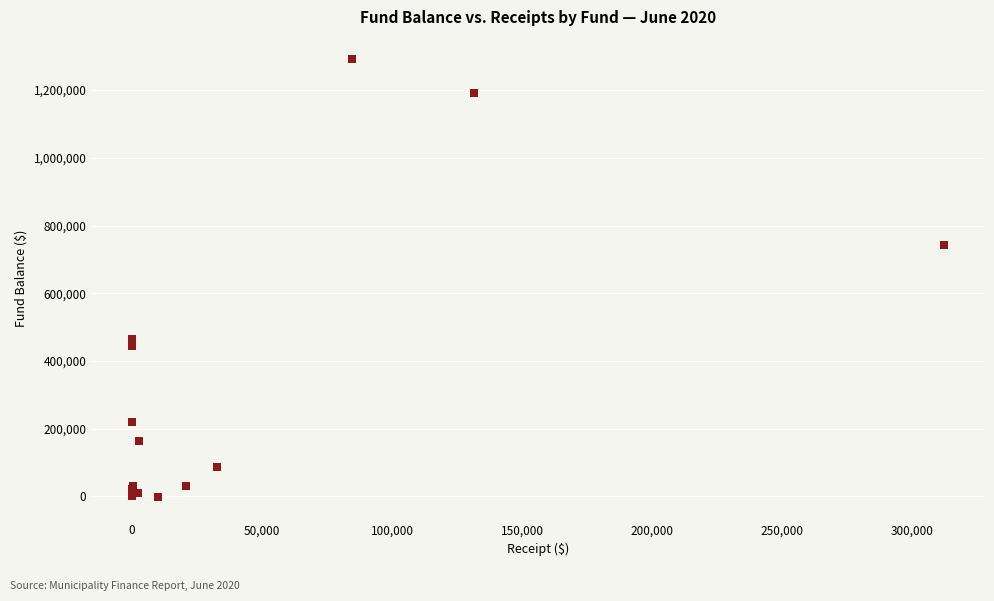

What Y value in the scatter plot is closest to 644762?

742441.1